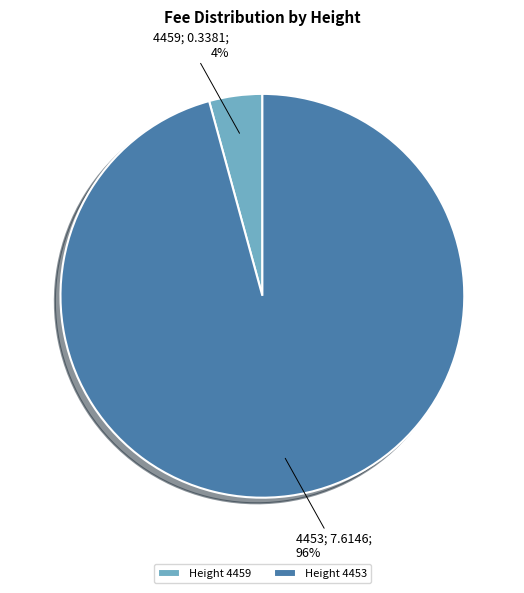

Combined, do Height 4459 and Height 4453 account for over 50%?

Yes